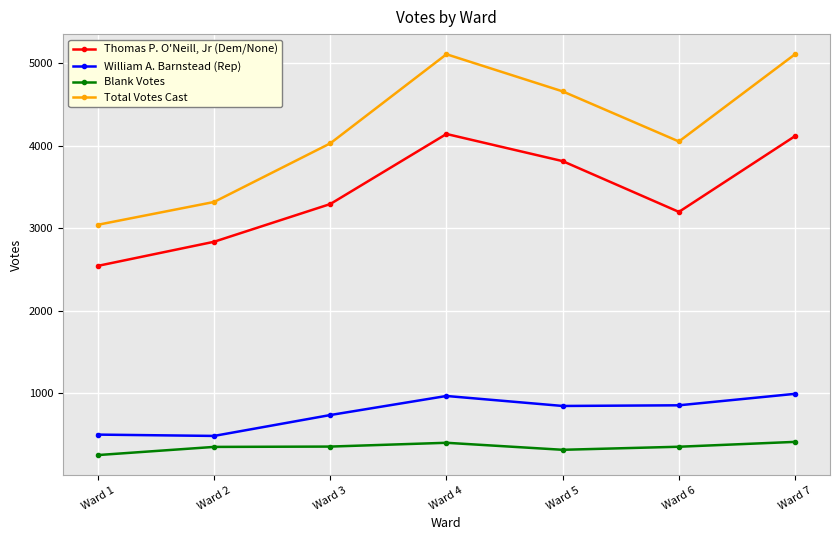

Where is William A. Barnstead (Rep) nearest to the value 737?

Ward 3